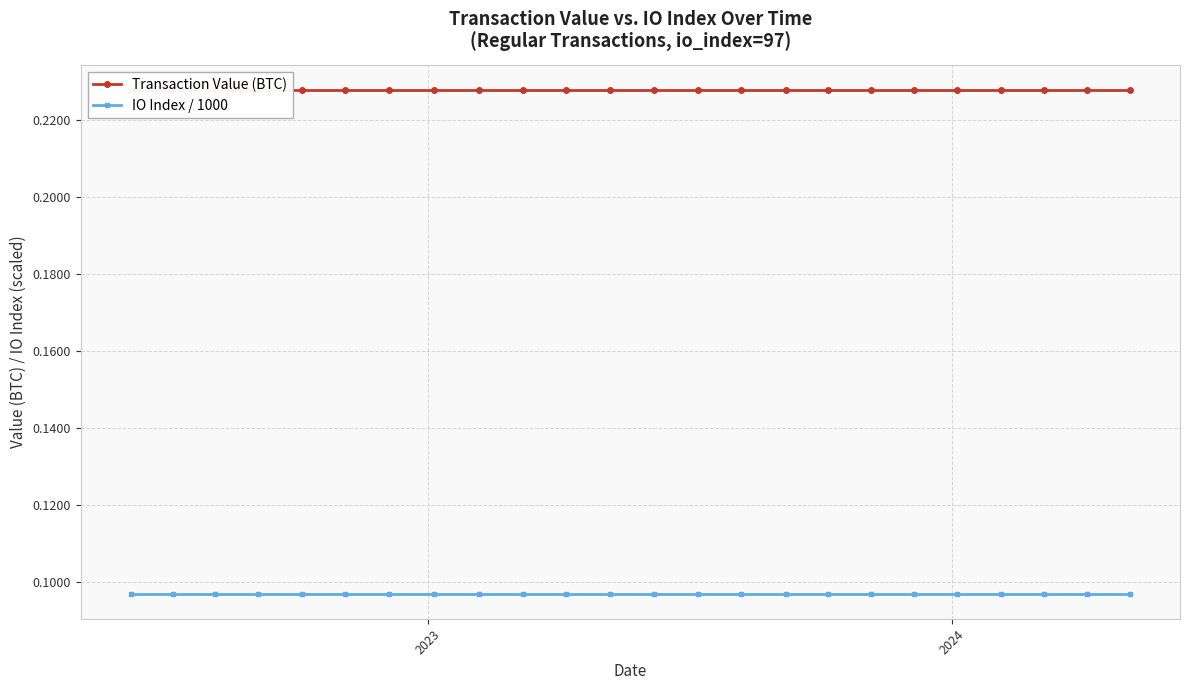

At how many categories does at least one series exceed 0?

24